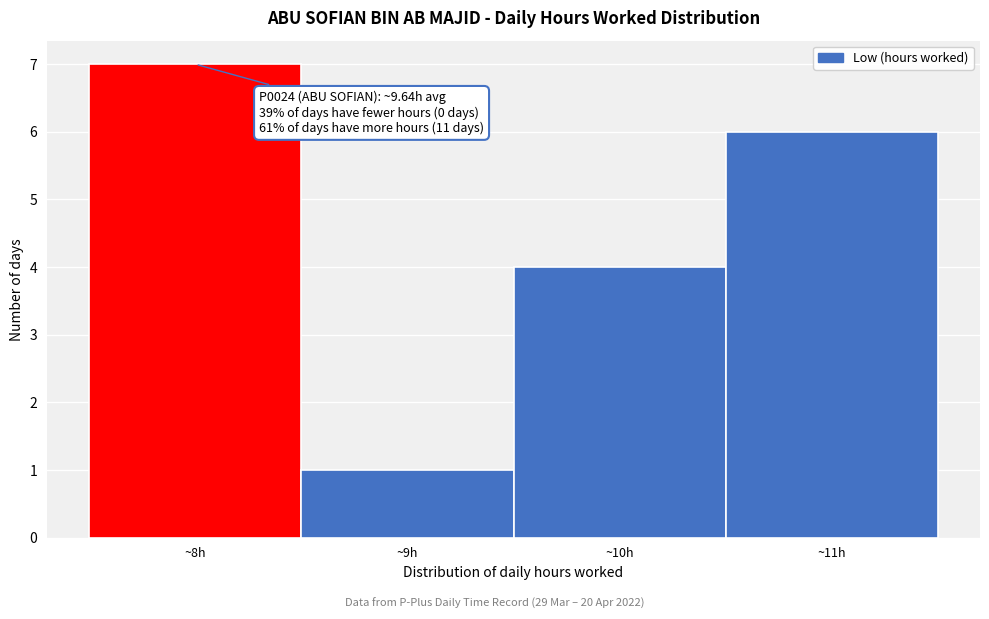

Over which range of the x-axis is the bar tallest?

7.5 to 8.5